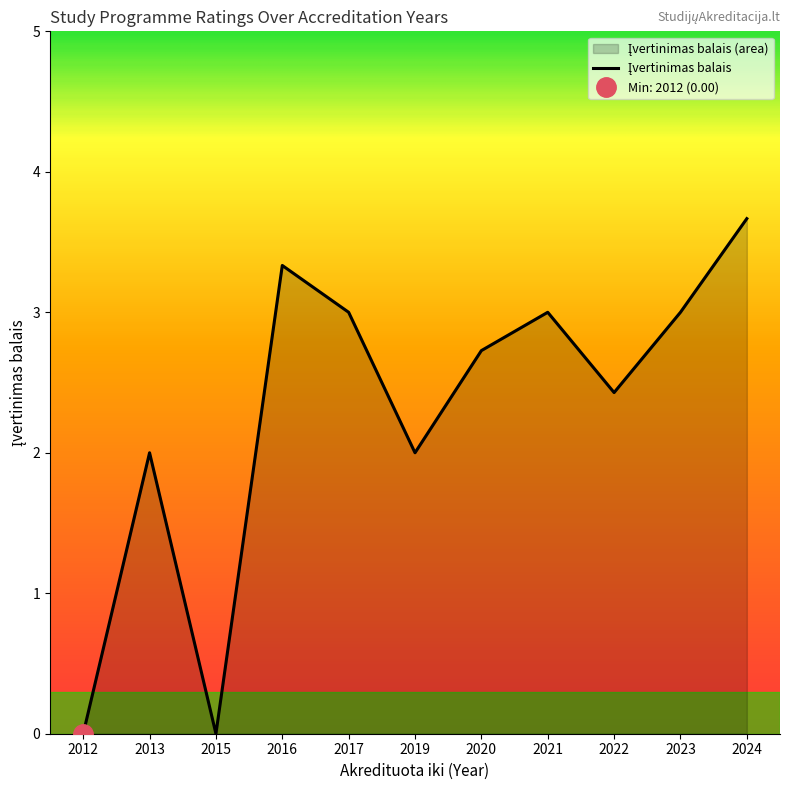

At which category does the chart reach its minimum across all series?

2012